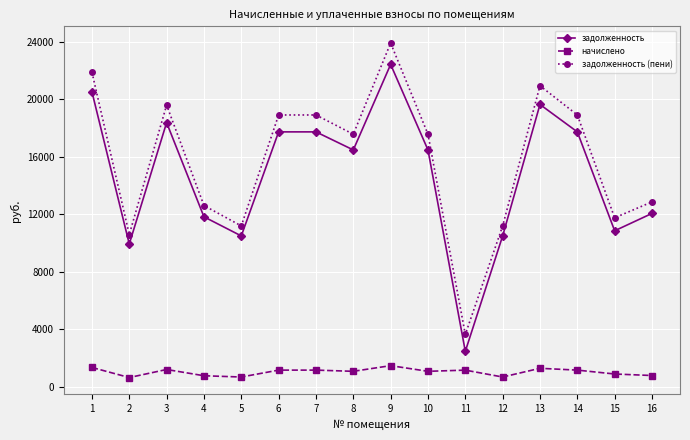

Where is the first local maximum for начислено?

3